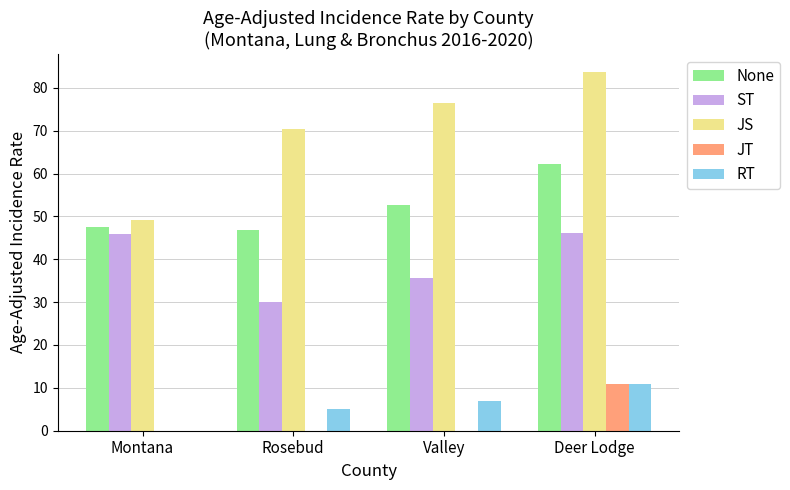

At which category is the sum across all series the highest?

Deer Lodge